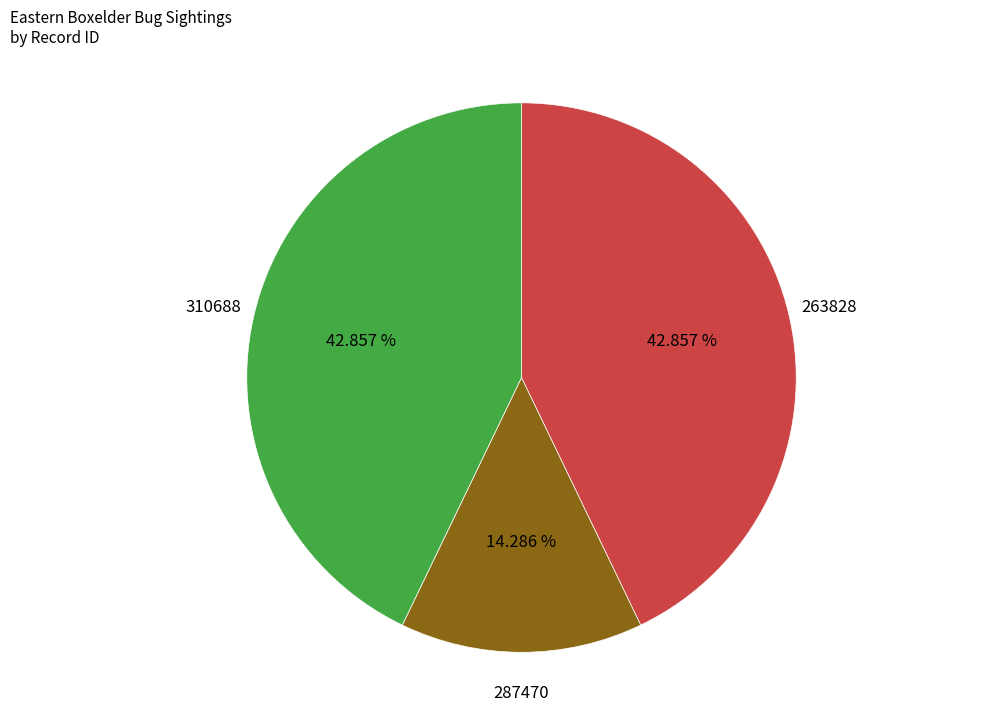

How many slices are in this pie chart?

3